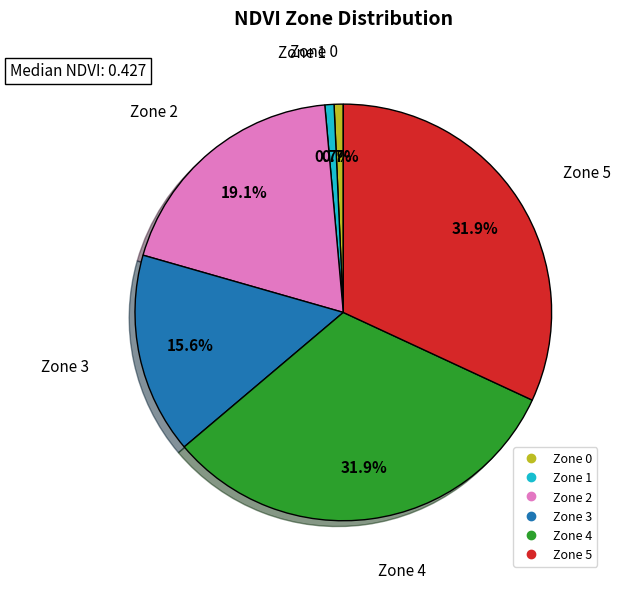

How many segments does this pie chart have?

6